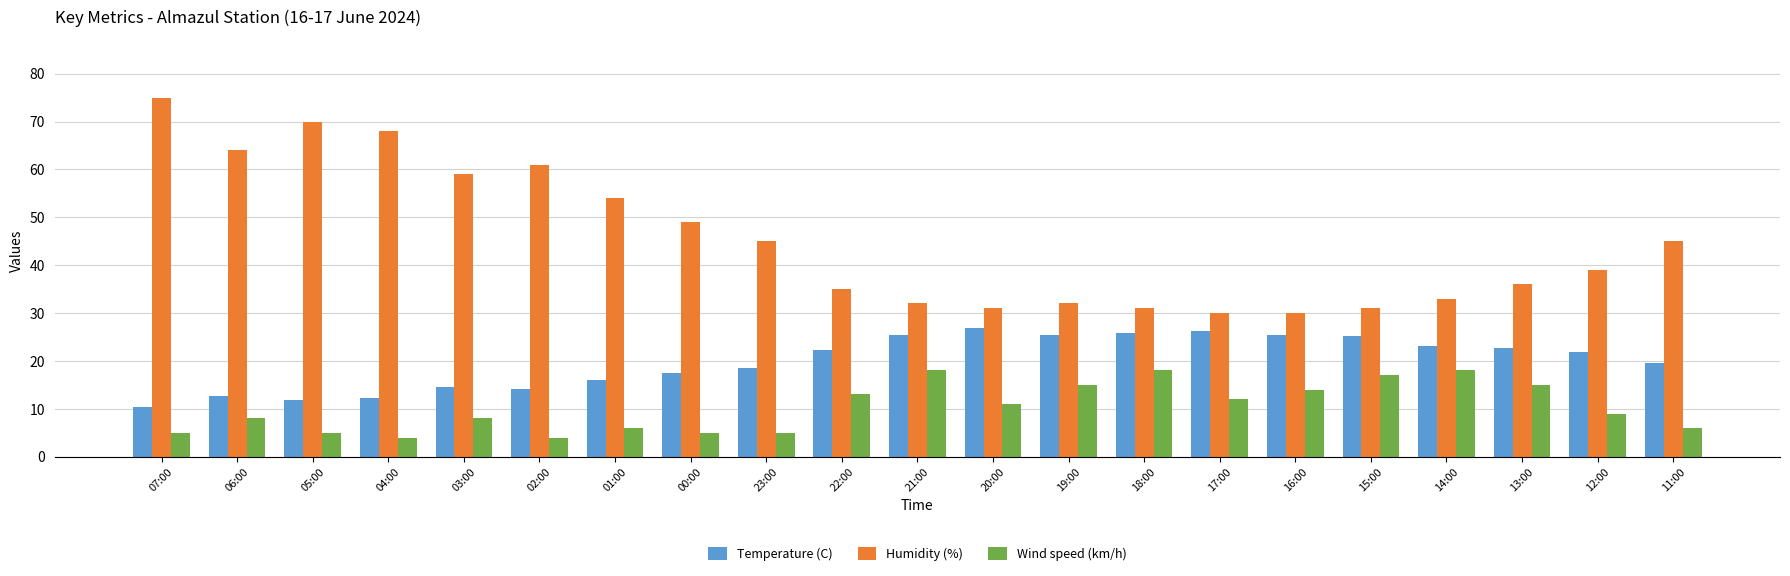

What is the difference between the highest and lowest values at 03:00?

51.0